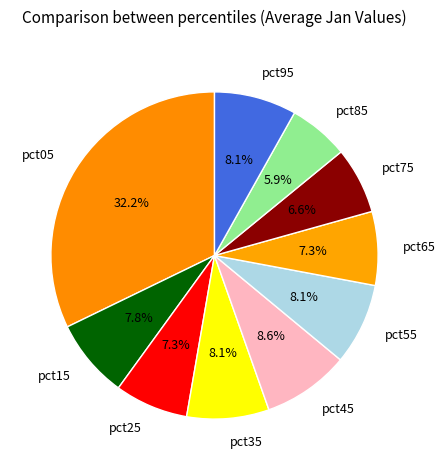

How many slices are in this pie chart?

10